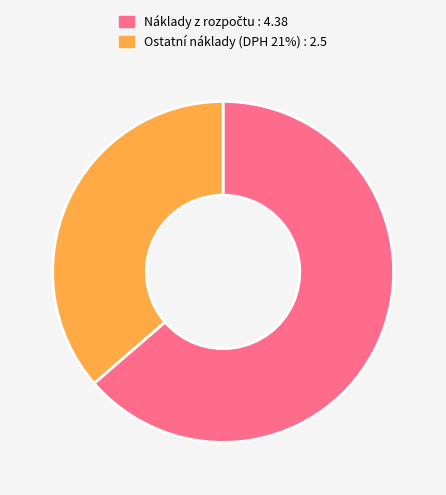

Which category has the smallest portion of the pie?

Ostatní náklady (DPH 21%) : 2.5